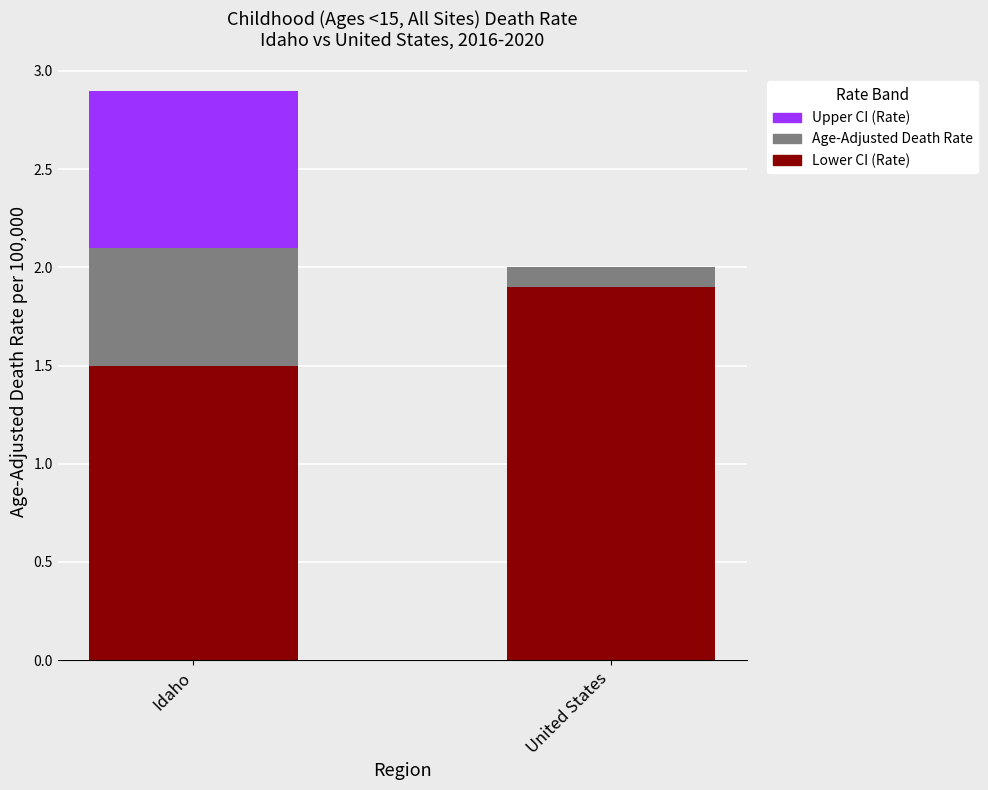

Which category has the highest value in the Lower CI (Rate) series?

United States